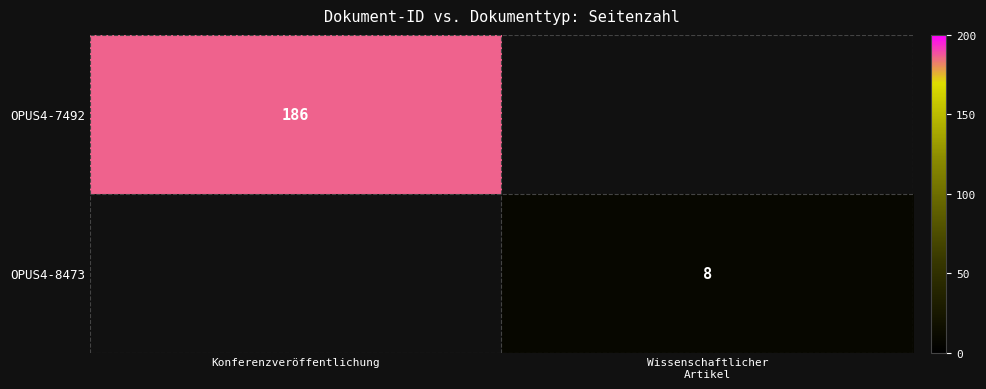

The OPUS4-7492 series shows 186 at Konferenzveröffentlichung. True or false?

True